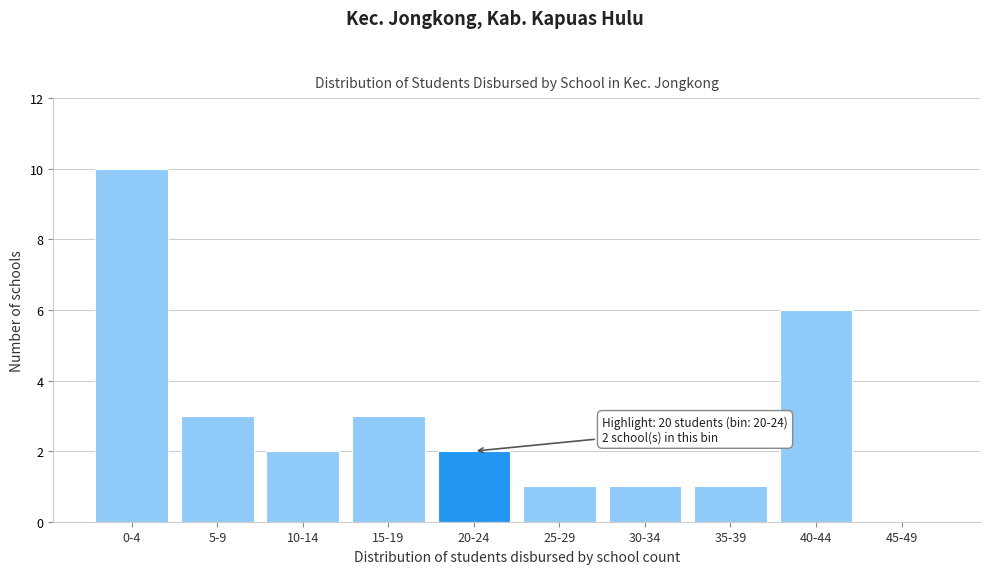

Reading left to right, transcribe all the data shown in this chart.

0-4=10	5-9=3	10-14=2	15-19=3	20-24=2	25-29=1	30-34=1	35-39=1	40-44=6	45-49=0